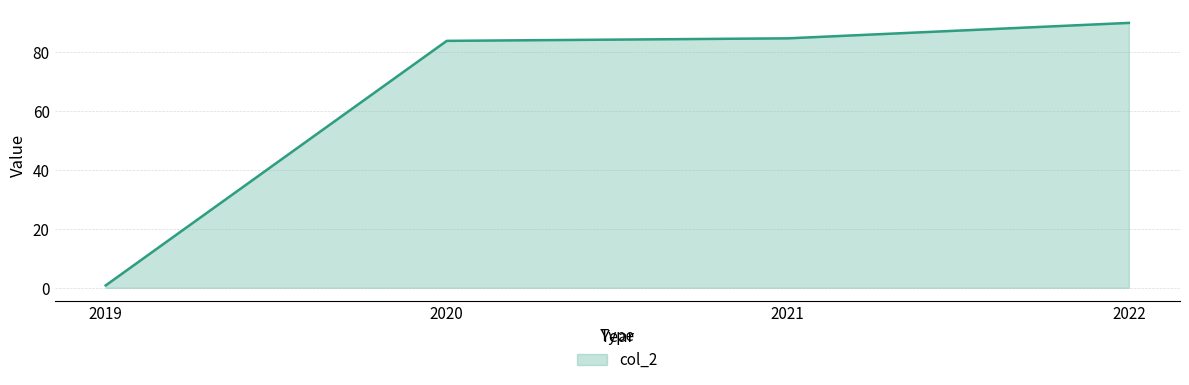

Reading left to right, list all the values displayed in this chart.

0.8	84.0	84.8	90.1